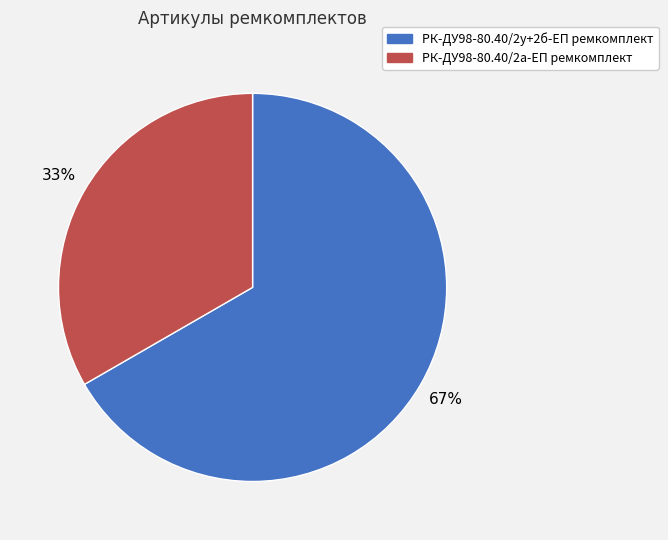

To the nearest percent, what is the average slice percentage?

50%